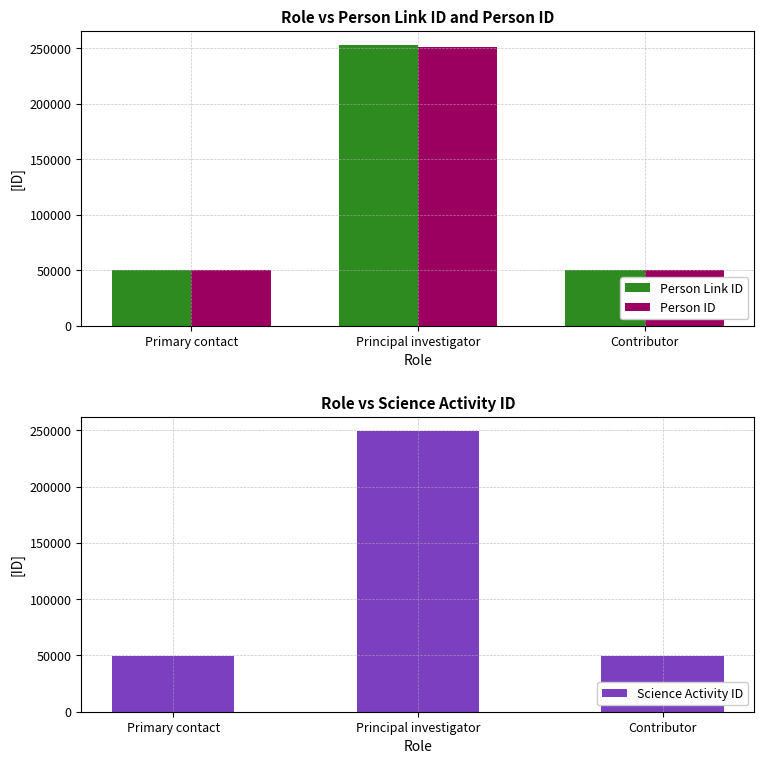

Between Principal investigator and Contributor, which series saw the biggest shift?

Person Link ID